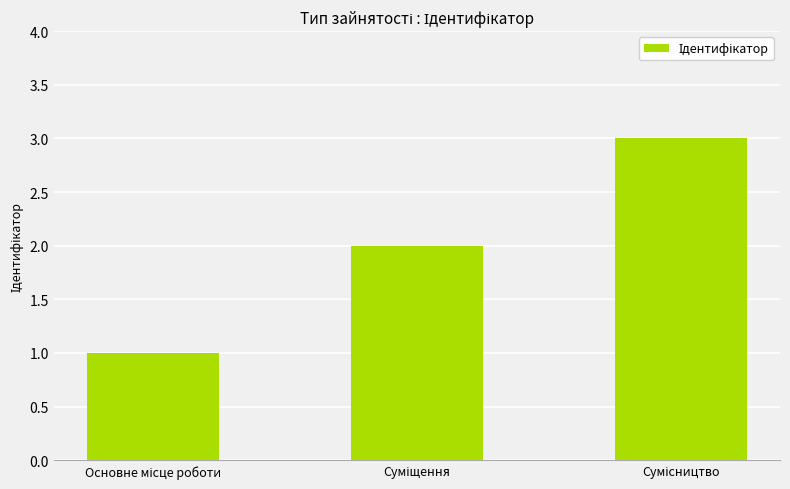

Reading left to right, transcribe all the data shown in this chart.

1	2	3